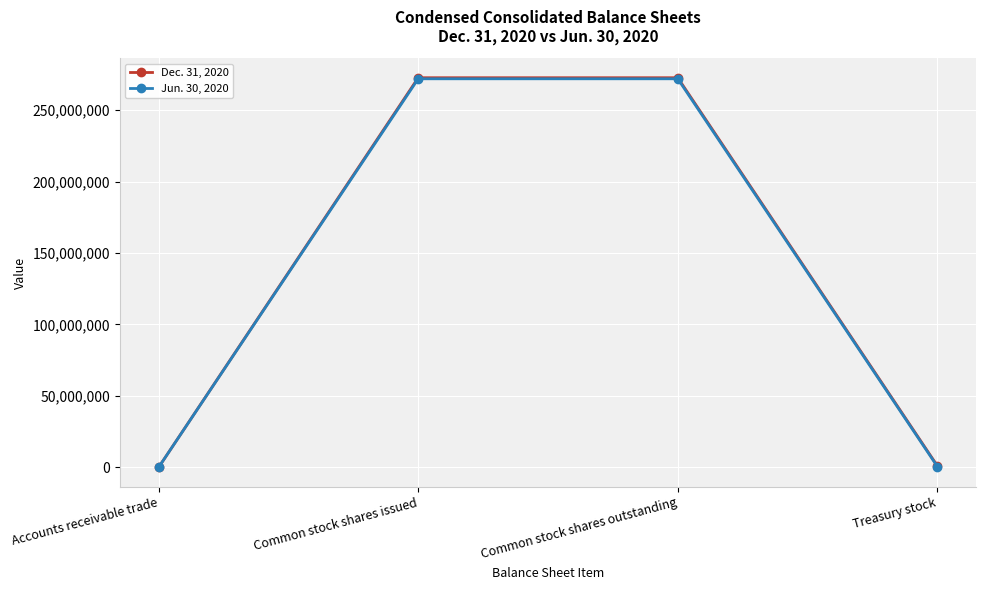

What are all the series names shown in the legend?

Dec. 31, 2020, Jun. 30, 2020